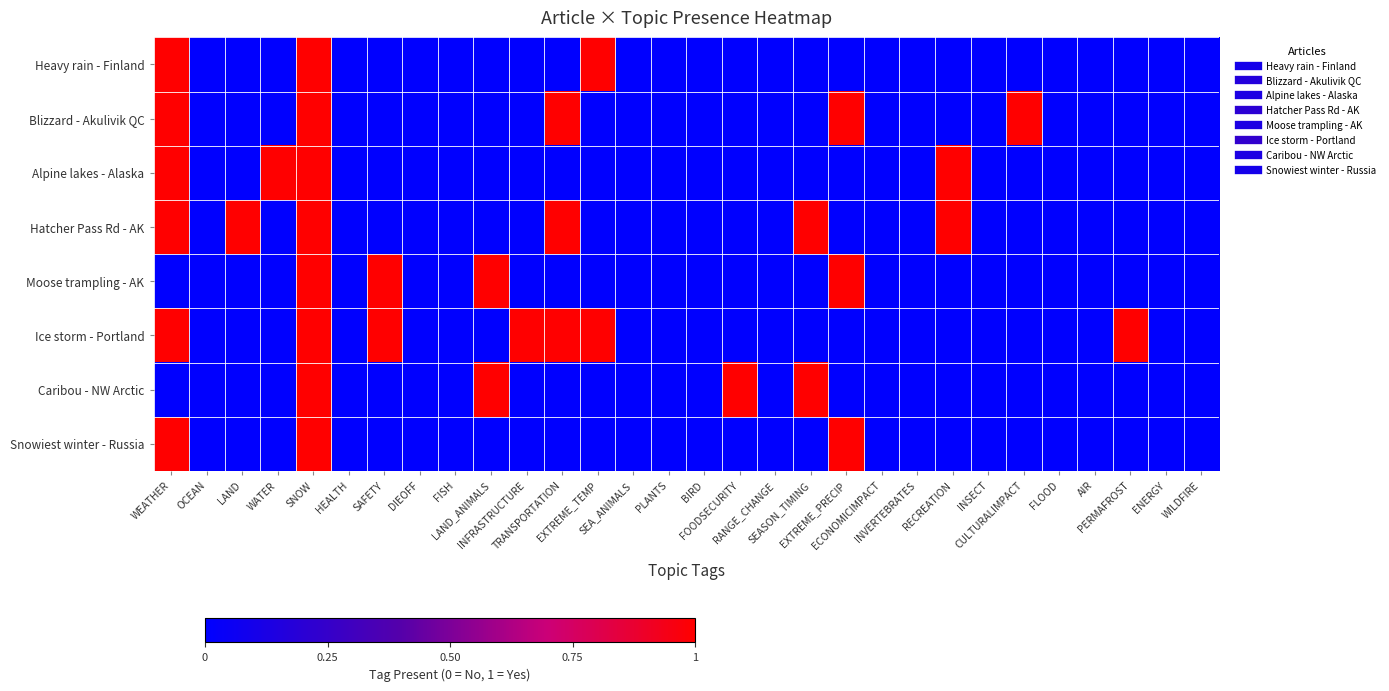

At which category is the sum across all series the highest?

SNOW